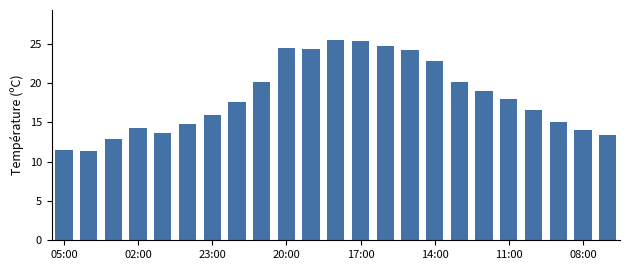

What is the greatest value displayed?

25.5